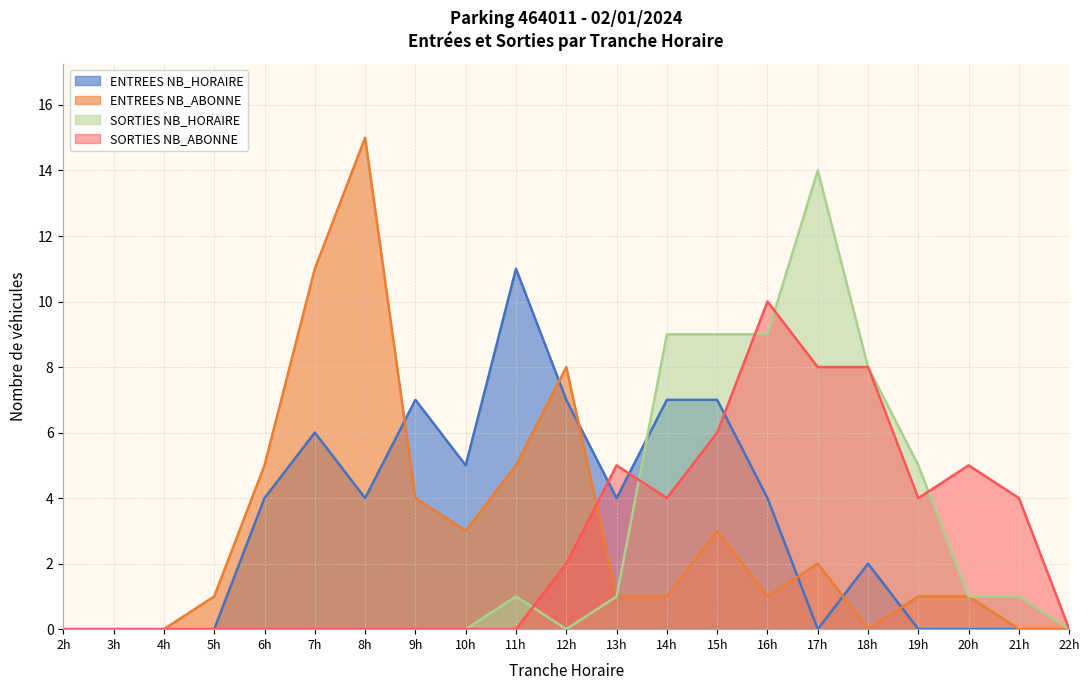

Reading right to left, what are all the values shown in this chart?

ENTREES NB_HORAIRE: 0	0	0	0	2	0	4	7	7	4	7	11	5	7	4	6	4	0	0	0	0
ENTREES NB_ABONNE: 0	0	1	1	0	2	1	3	1	1	8	5	3	4	15	11	5	1	0	0	0
SORTIES NB_HORAIRE: 0	1	1	5	8	14	9	9	9	1	0	1	0	0	0	0	0	0	0	0	0
SORTIES NB_ABONNE: 0	4	5	4	8	8	10	6	4	5	2	0	0	0	0	0	0	0	0	0	0